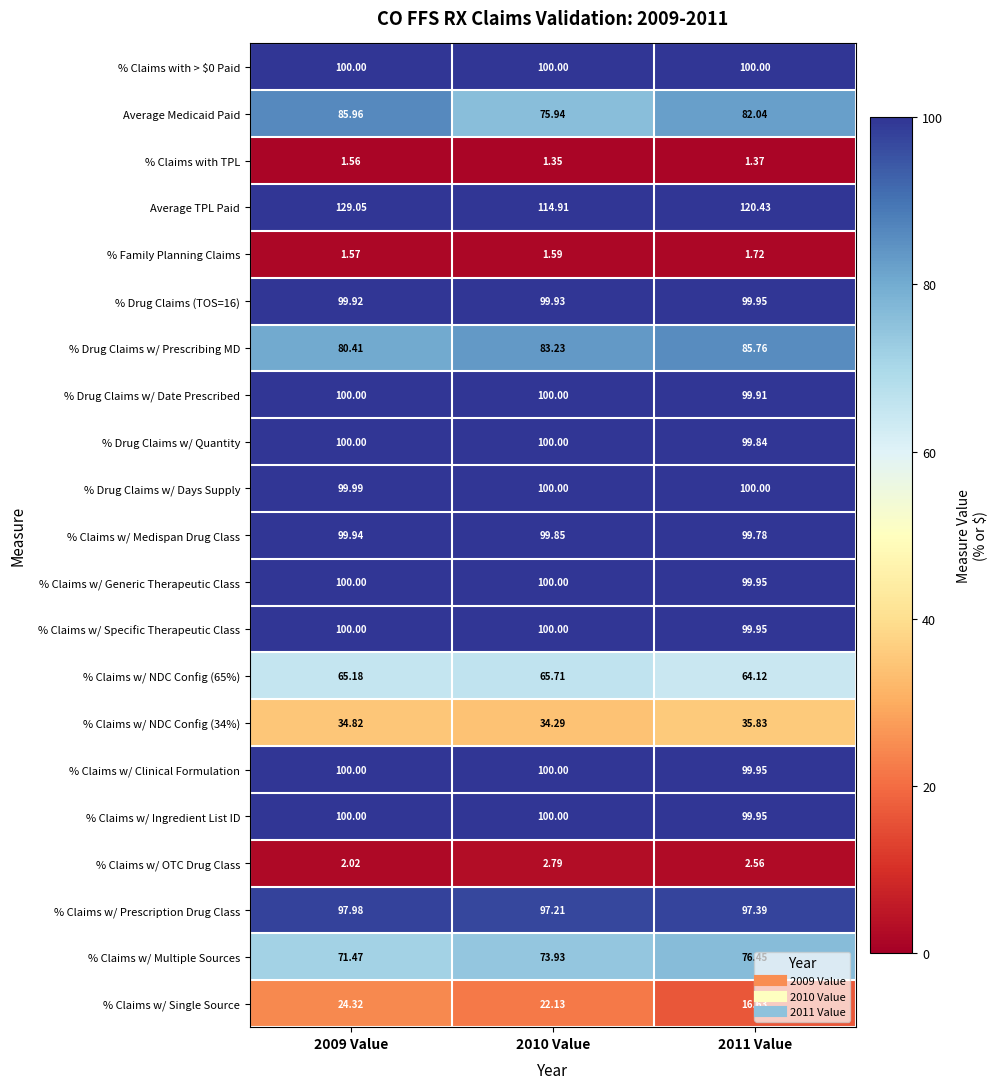

Is the value of % Drug Claims w/ Quantity at 2010 Value greater than the value of % Claims w/ Single Source at 2009 Value?

Yes